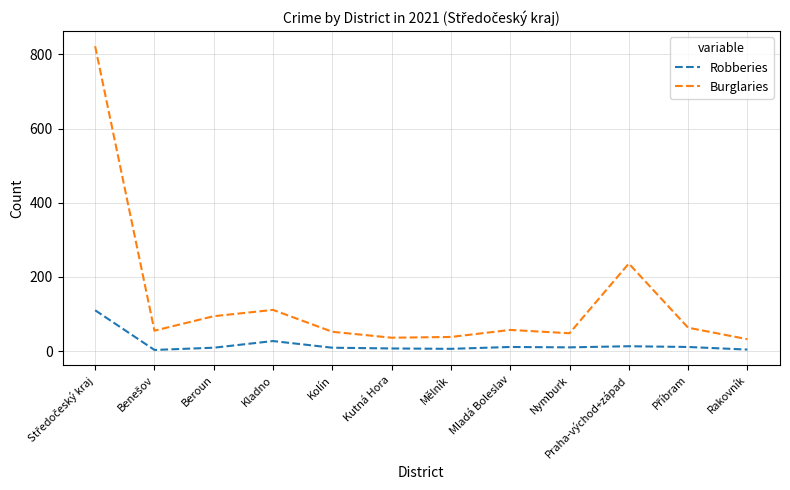

True or false: Burglaries has a value of 78 at Nymburk.

False